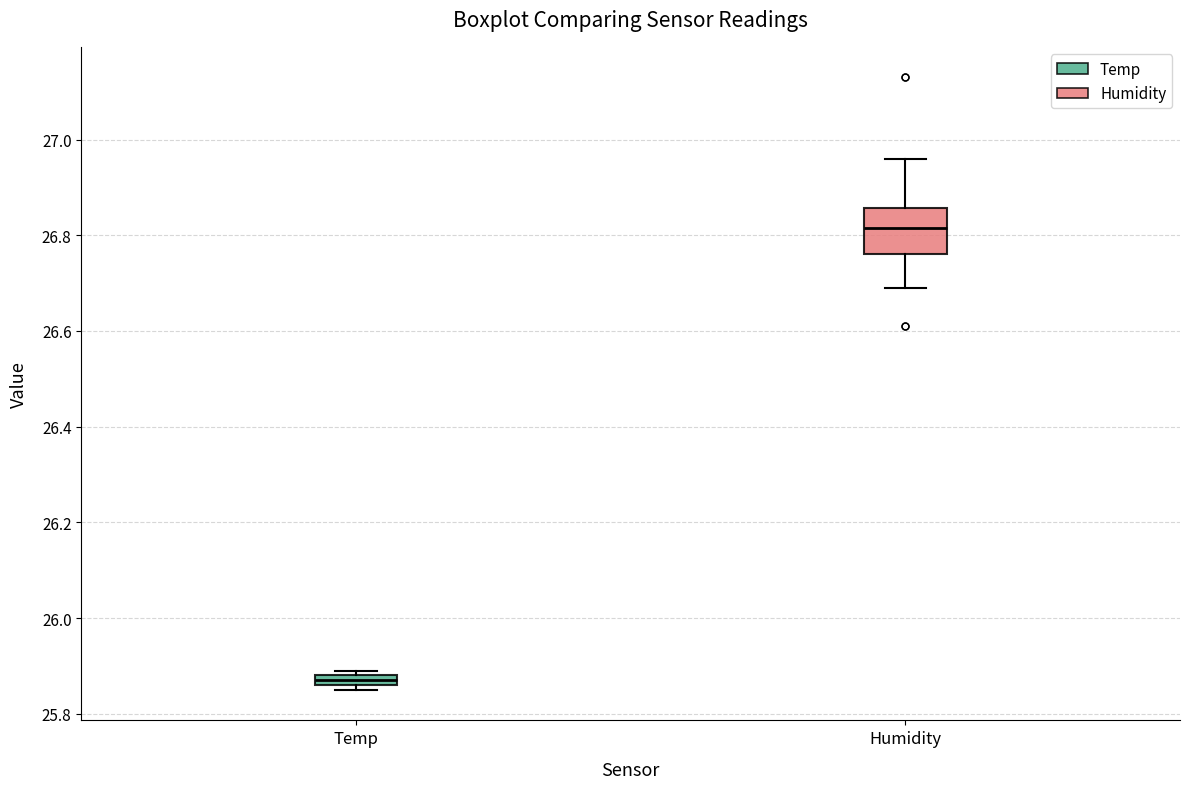

Where is the lower edge of the box for Temp on the y-axis? The values are not printed on the chart, so give them approximately, as read against the axis.

25.86